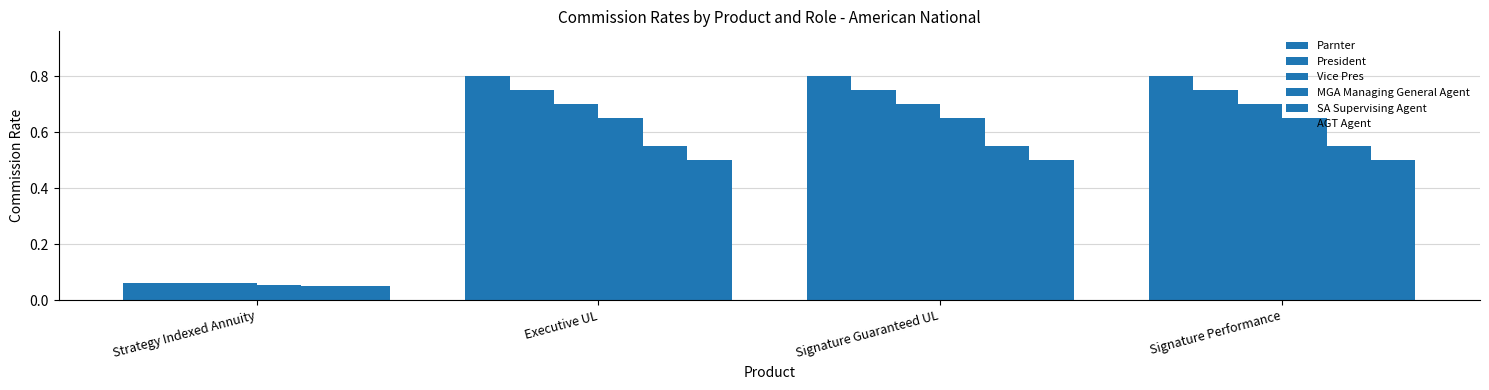

Reading right to left, list all the values displayed in this chart.

Parnter: 0.8	0.8	0.8	0.1
President: 0.8	0.8	0.8	0.1
Vice Pres: 0.7	0.7	0.7	0.1
MGA Managing General Agent: 0.7	0.7	0.7	0.1
SA Supervising Agent: 0.6	0.6	0.6	0.1
AGT Agent: 0.5	0.5	0.5	0.1